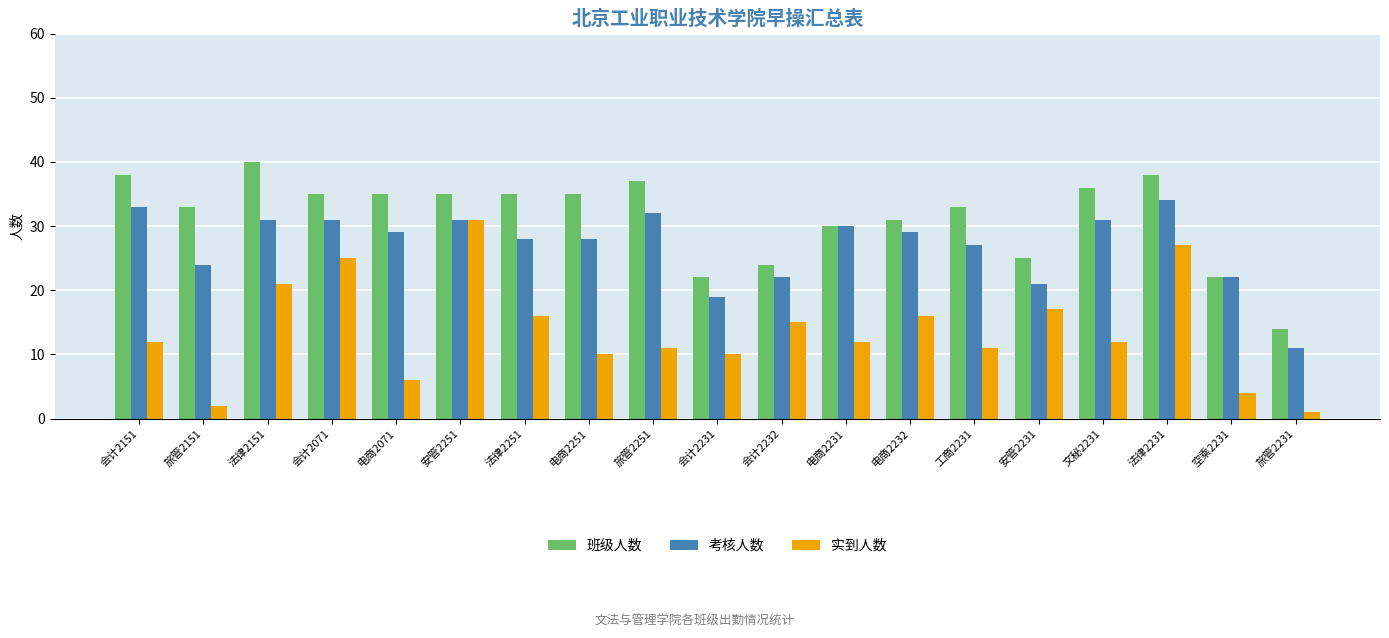

What is the spread (max minus min) of values at 电商2251?

25